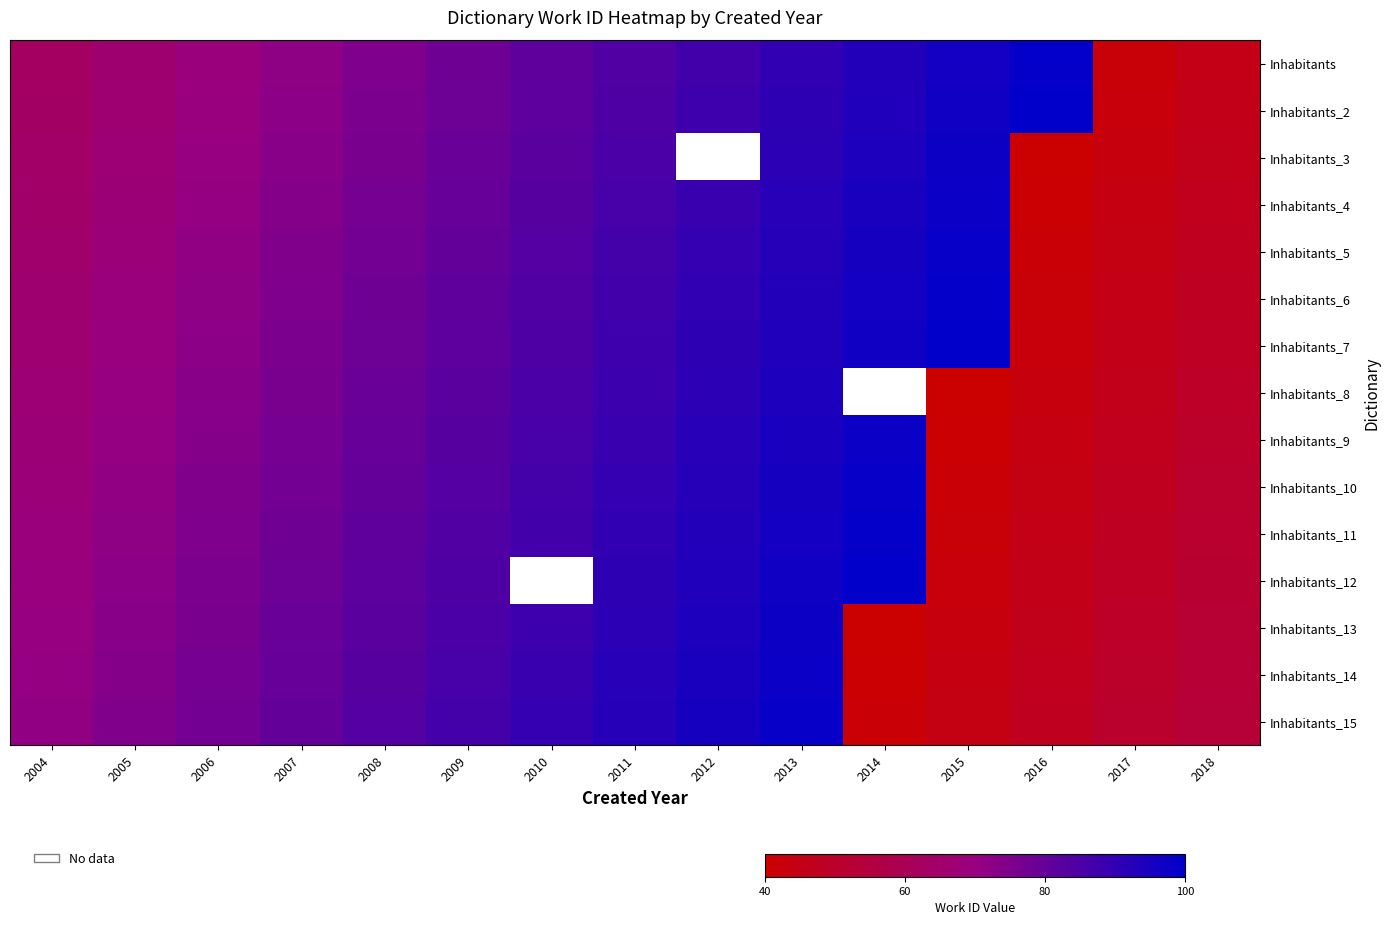

Is the value of Inhabitants_7 at 2004 greater than the value of Inhabitants_5 at 2016?

Yes